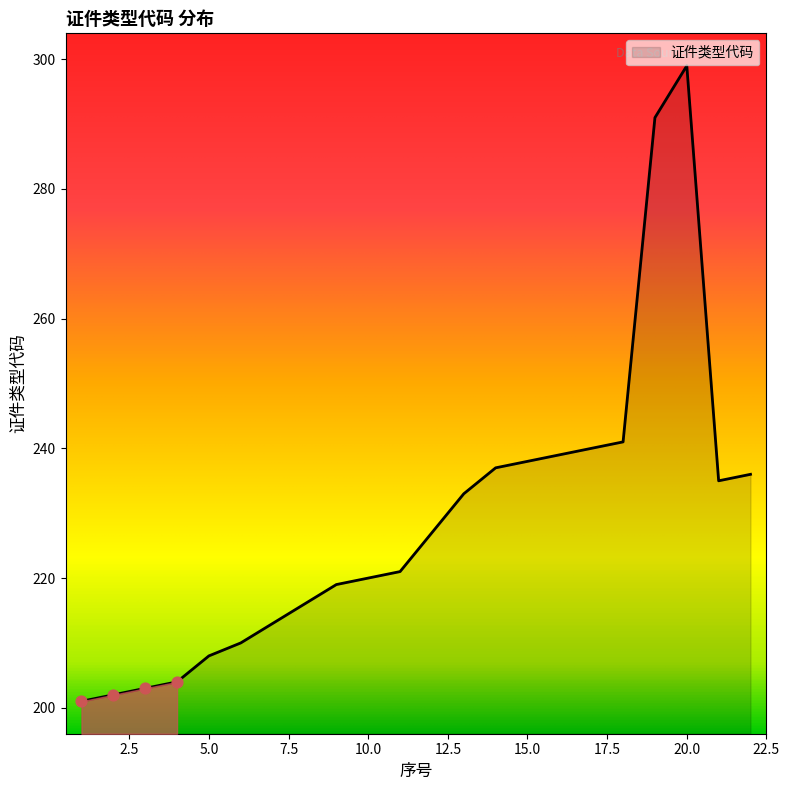

What is the difference between the maximum and minimum values?

98